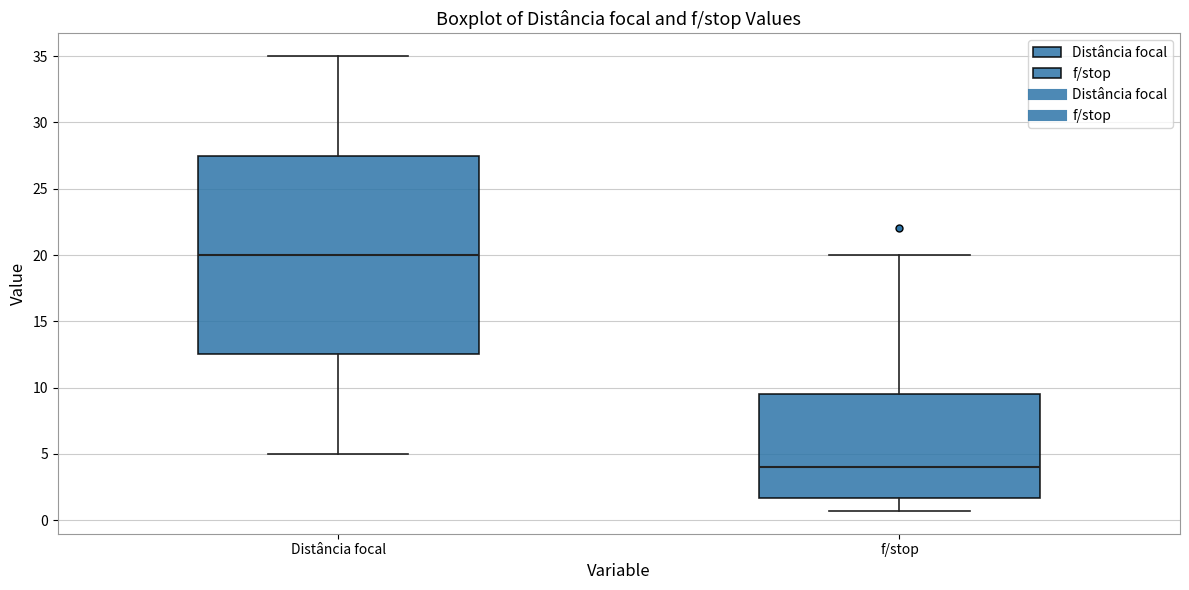

Reading left to right, read every box against the y-axis: the position of its median line, the range the box covers, and the ends of its whiskers. The values are not printed on the chart, so give them approximately, as read against the axis.

Distância focal: median 20.0, box 12.5 to 27.5, whiskers 5.0 to 35.0
f/stop: median 4.0, box 1.5 to 9.5, whiskers 0.5 to 20.0